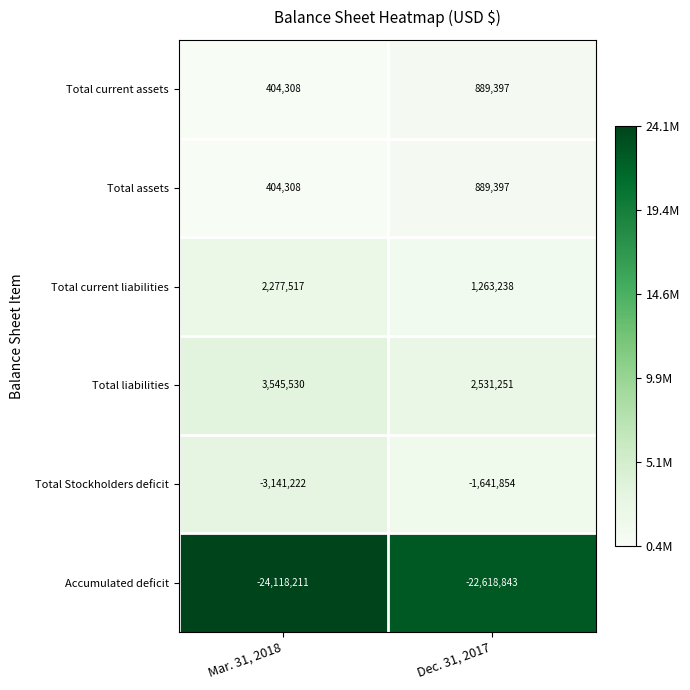

At which category does the chart reach its minimum across all series?

Mar. 31, 2018